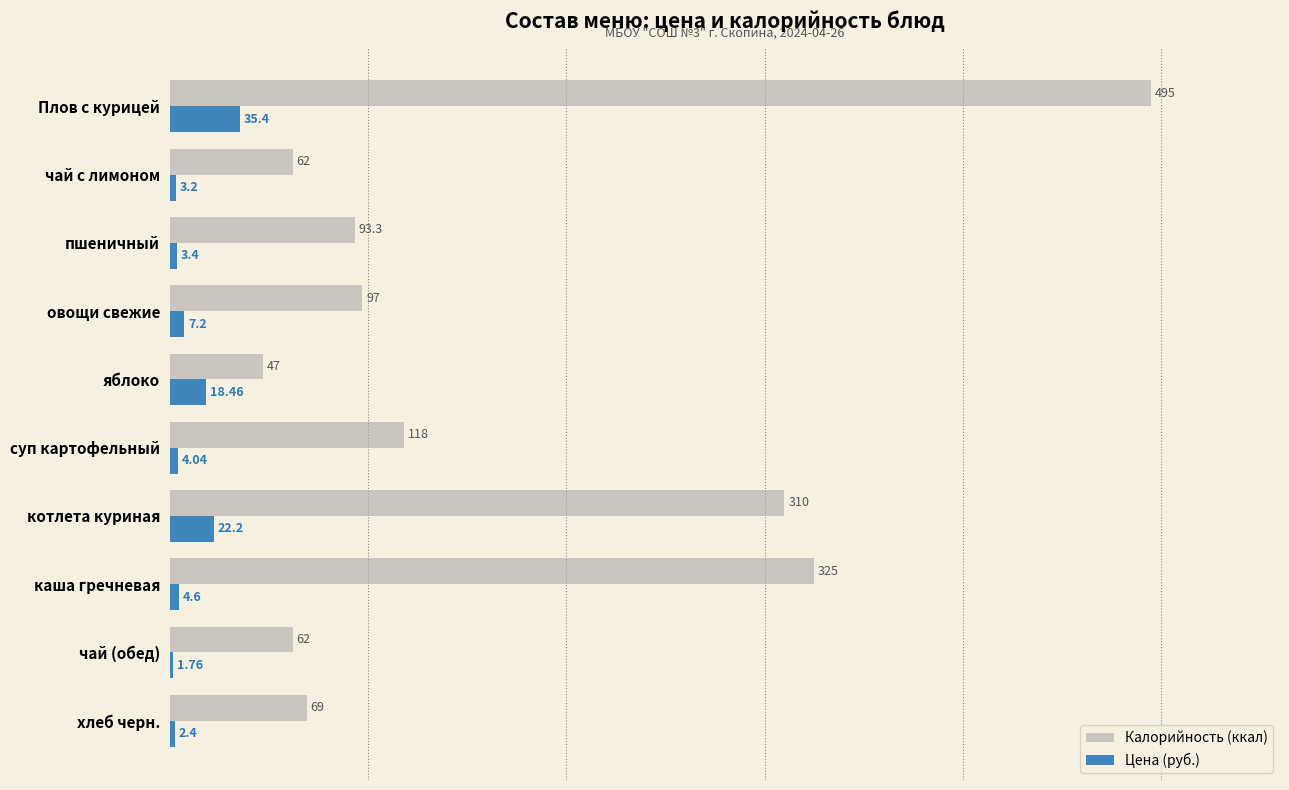

List the labels in order of Цена (руб.) value, largest first.

Плов с курицей, котлета куриная, яблоко, овощи свежие, каша гречневая, суп картофельный, пшеничный, чай с лимоном, хлеб черн., чай (обед)